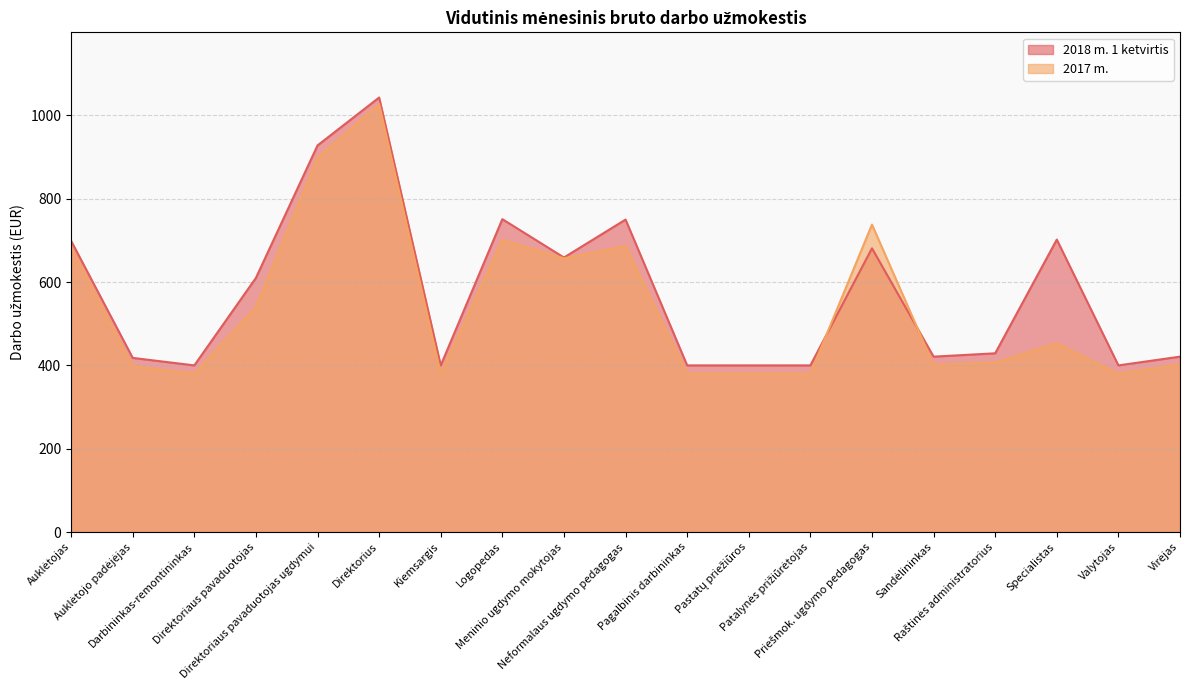

How many categories are shown in the chart?

19